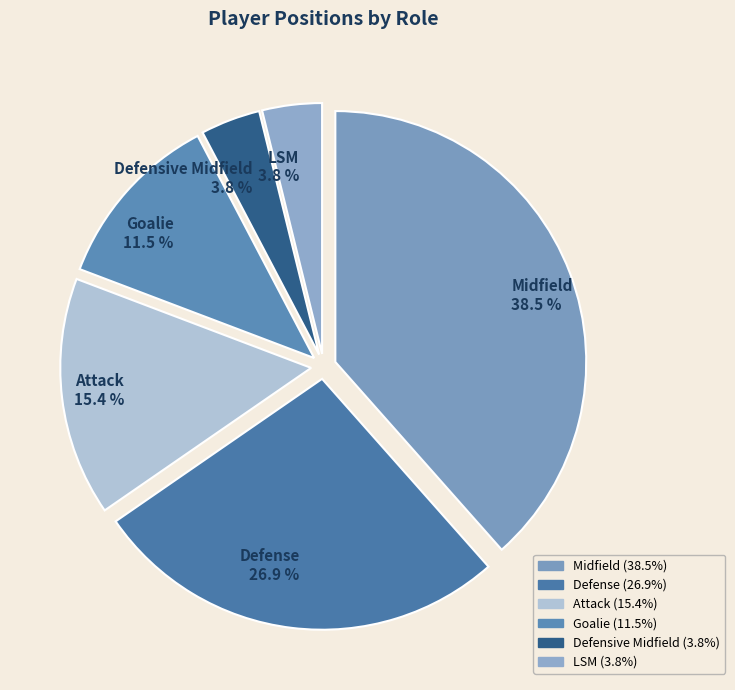

True or false: Attack accounts for 15% of the total.

True